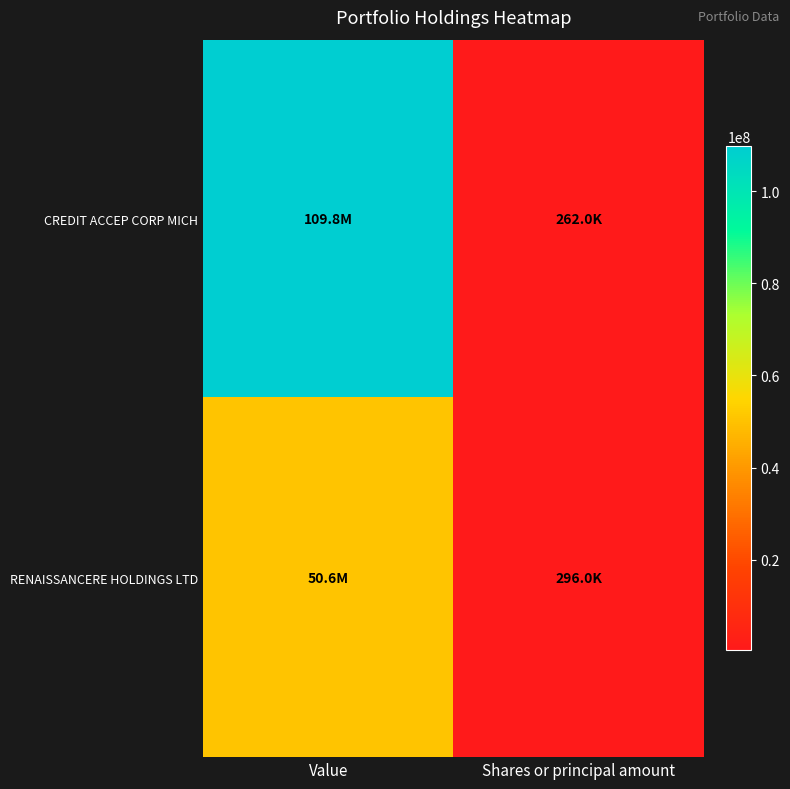

Which has a higher value, Value or Shares or principal amount?

Value